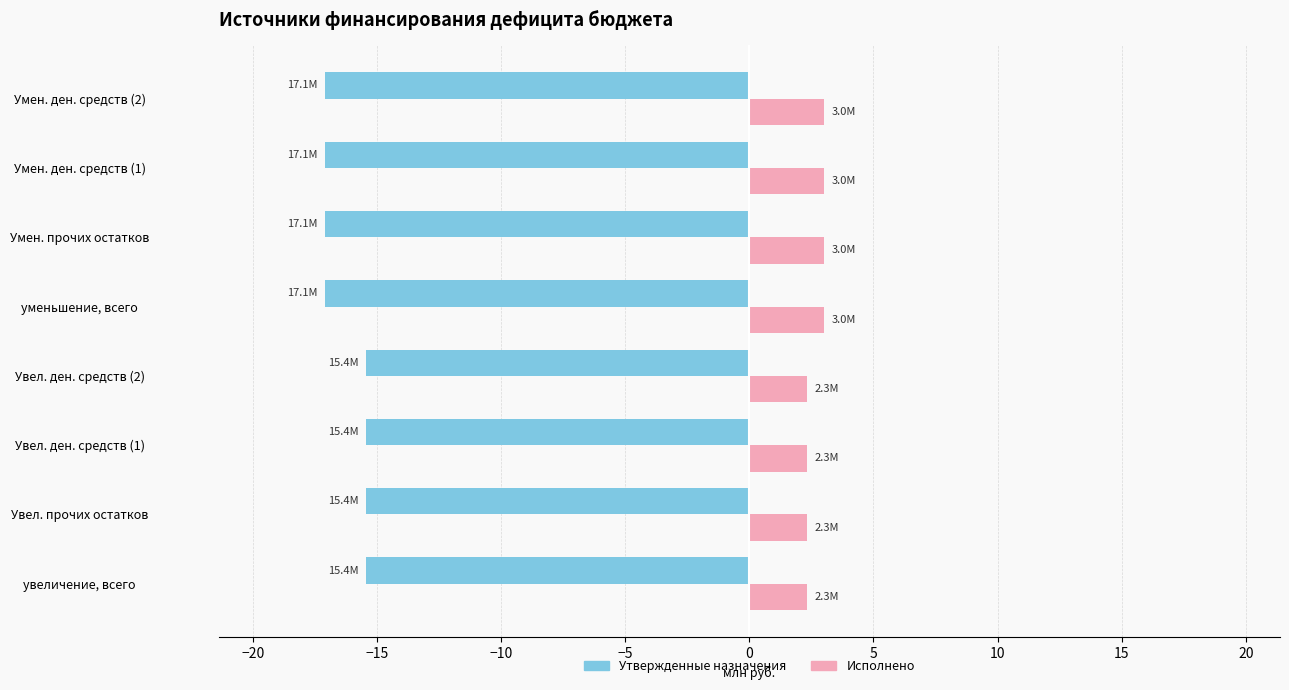

Reading left to right, what are all the values shown in this chart?

Утвержденные назначения: 15.4	15.4	15.4	15.4	17.1	17.1	17.1	17.1
Исполнено: 2.3	2.3	2.3	2.3	3.0	3.0	3.0	3.0